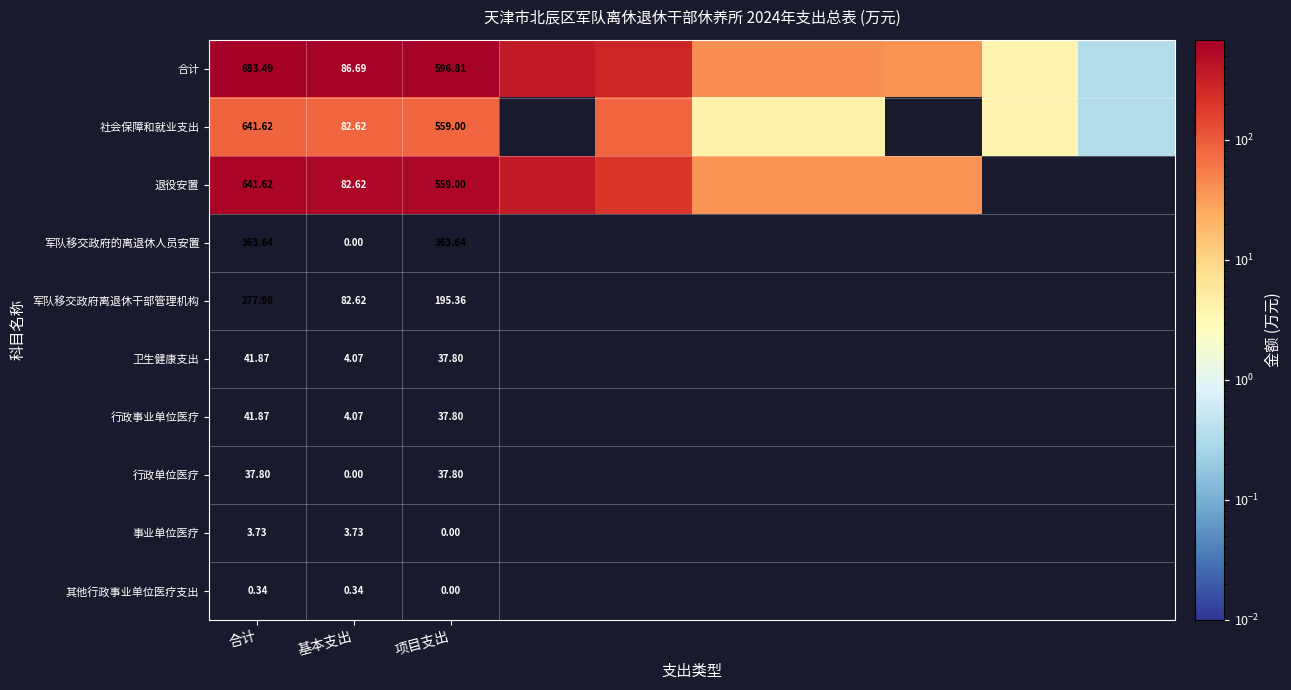

At which label does 退役安置 first exceed 195?

合计